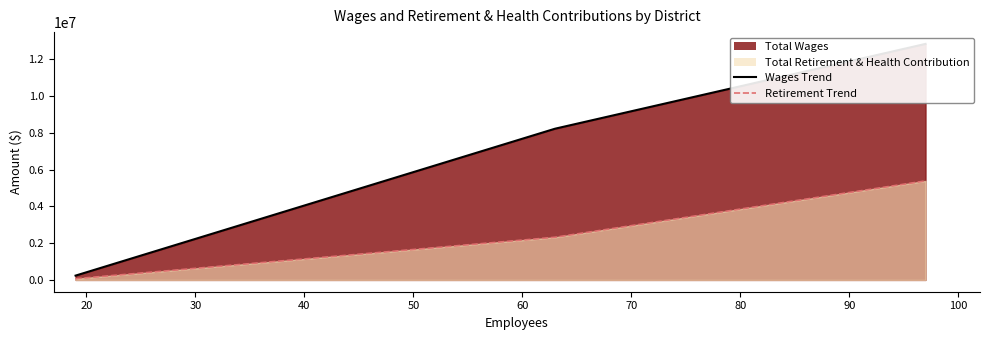

What is the difference between the maximum and minimum values in the Retirement Line series?

5321758